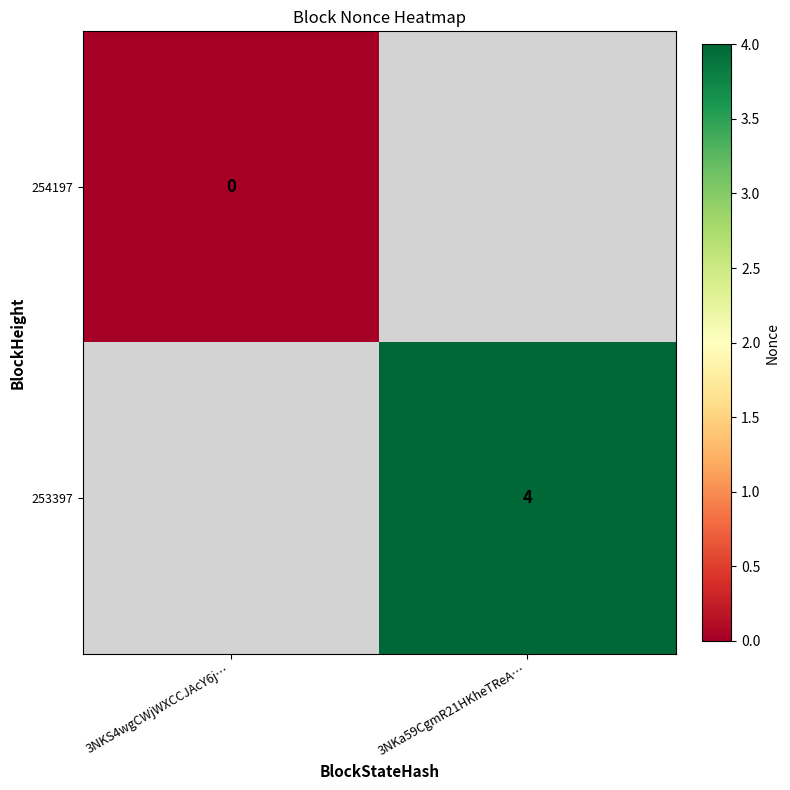

Is it true that 253397 equals 1.1 at 3NKa59CgmR21HKheTReA…?

False